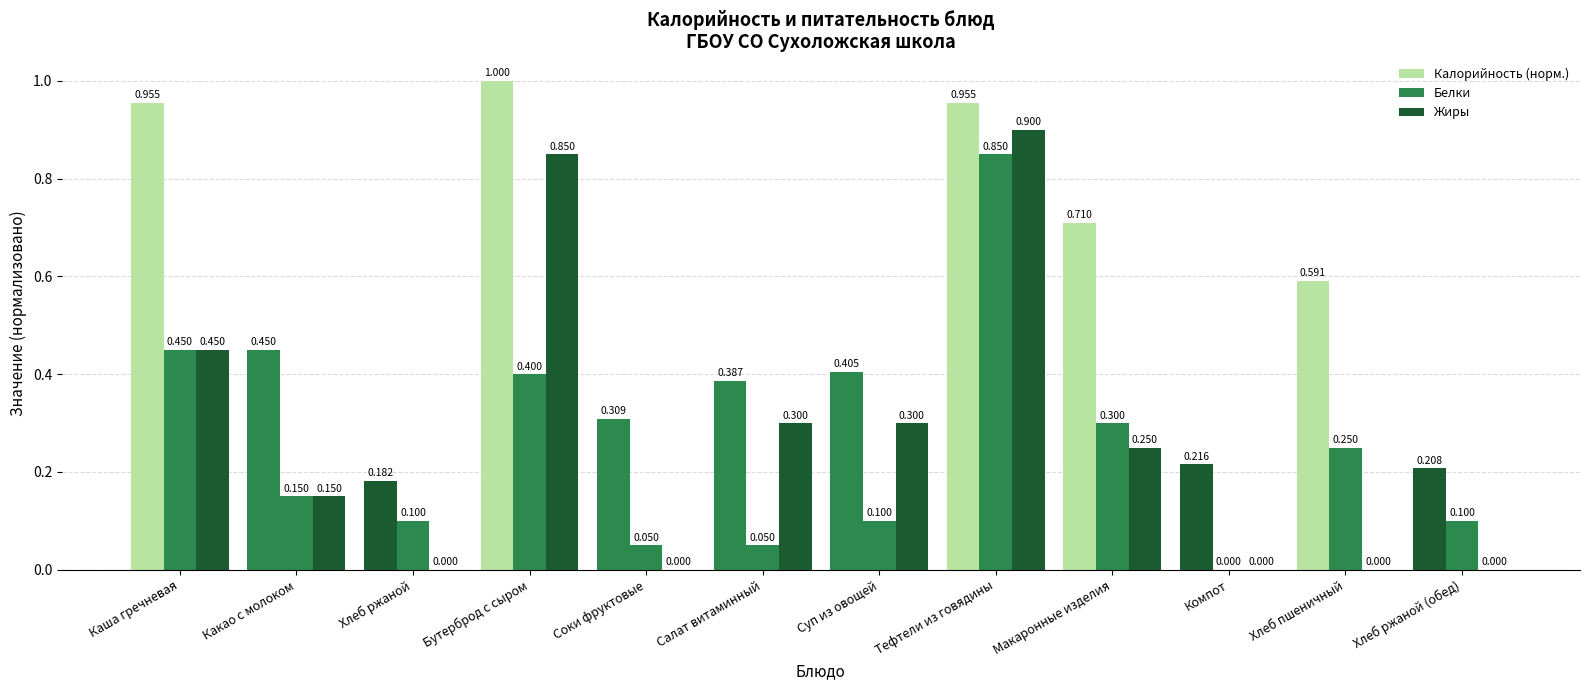

How many groups of bars are there?

12